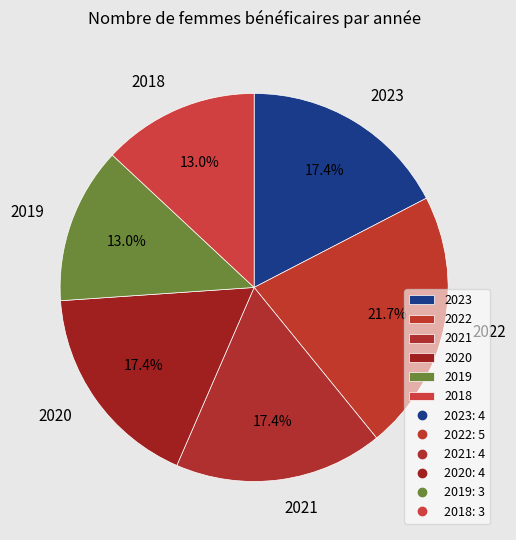

Count the number of slices in the pie.

6